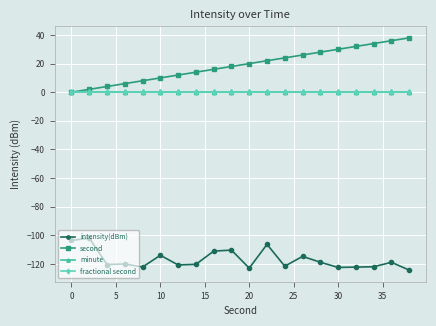

What is the value of the second point at the 20th from the left?

38.0